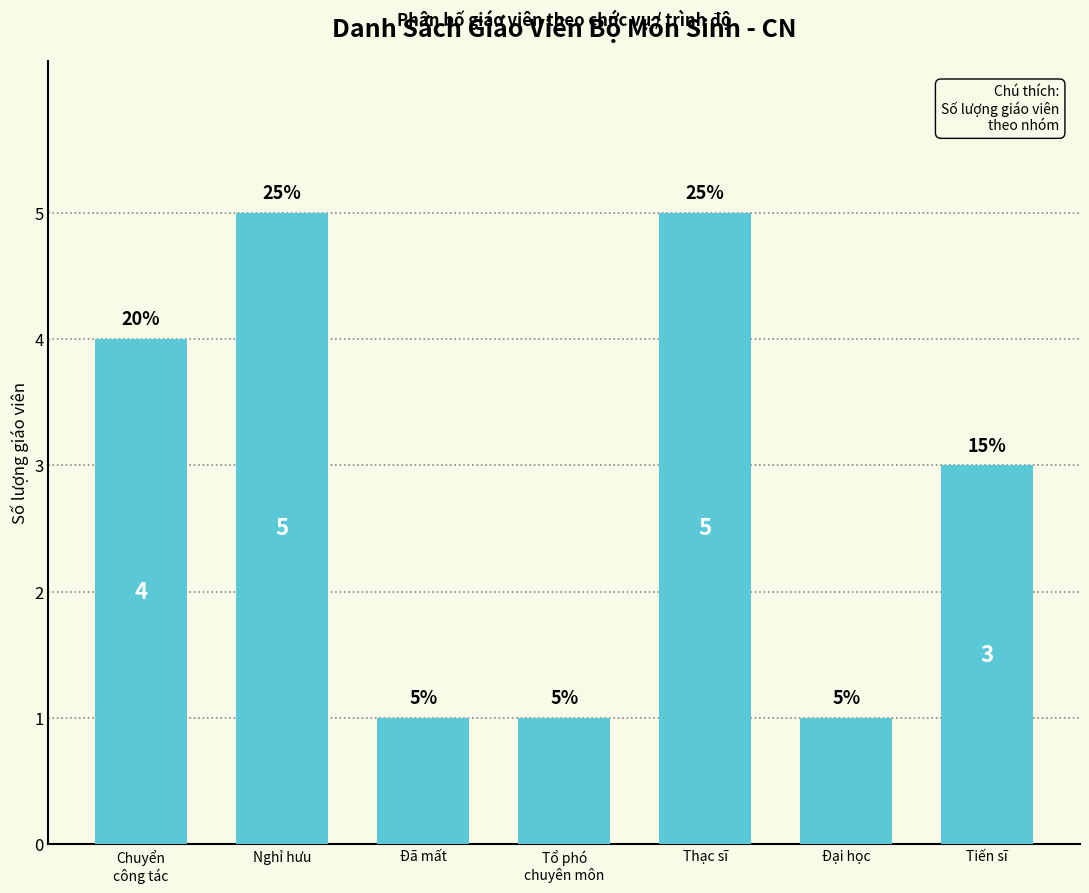

What is the value of the 5th bar from the left?

5